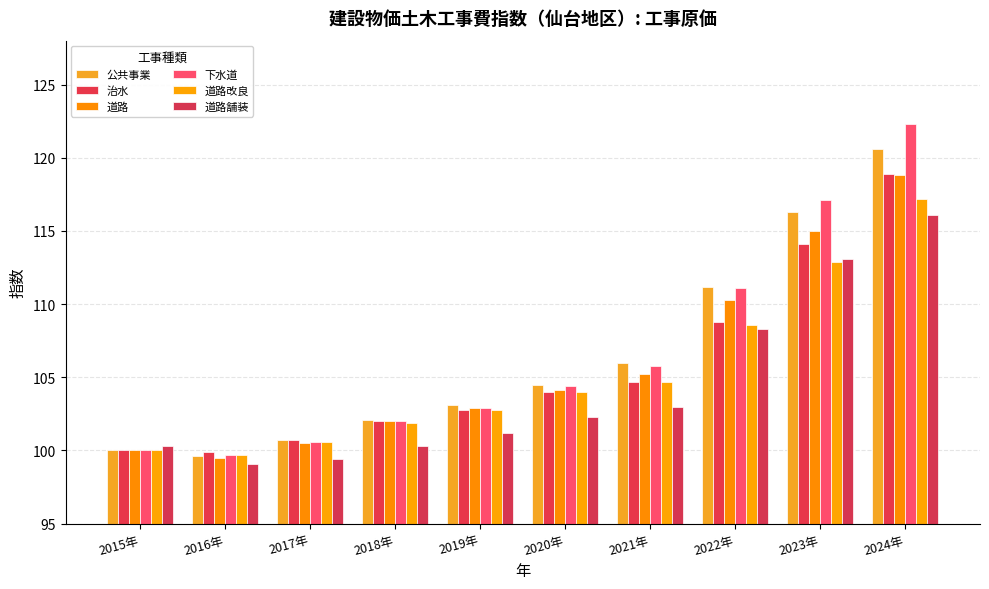

Reading left to right, list all the values displayed in this chart.

公共事業: 100.0	99.6	100.7	102.1	103.1	104.5	106.0	111.2	116.3	120.6
治水: 100.0	99.9	100.7	102.0	102.8	104.0	104.7	108.8	114.1	118.9
道路: 100.0	99.5	100.5	102.0	102.9	104.1	105.2	110.3	115.0	118.8
下水道: 100.0	99.7	100.6	102.0	102.9	104.4	105.8	111.1	117.1	122.3
道路改良: 100.0	99.7	100.6	101.9	102.8	104.0	104.7	108.6	112.9	117.2
道路舗装: 100.3	99.1	99.4	100.3	101.2	102.3	103.0	108.3	113.1	116.1